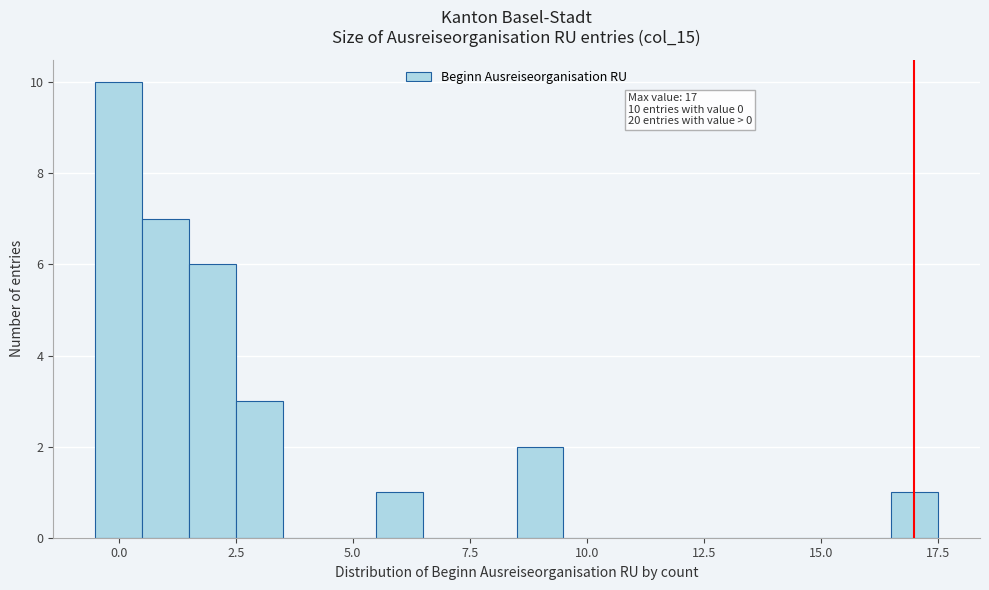

Read against the x-axis, roughly where is the centre of the tallest bar?

0.0